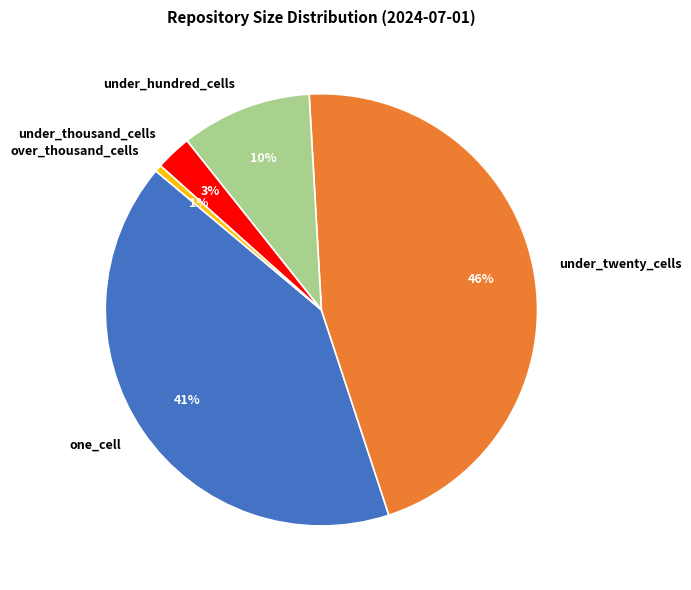

Which has a higher value, over_thousand_cells or one_cell?

one_cell